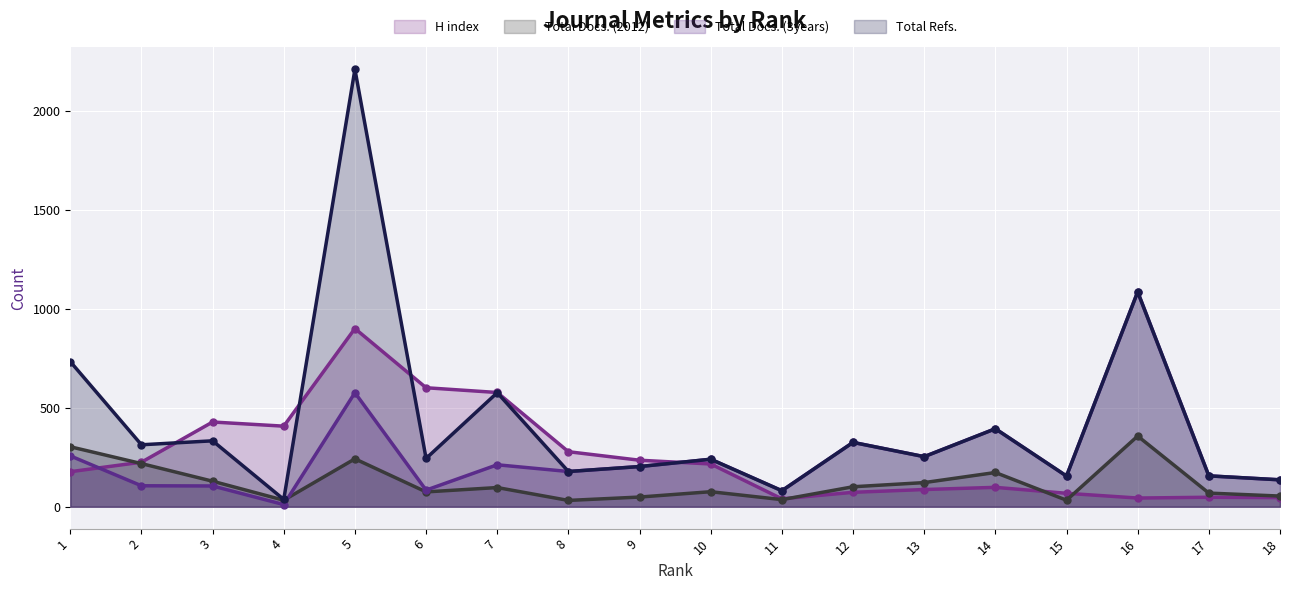

Which series ends up on top after the final intersection of Total Docs. (3years) and H index?

Total Docs. (3years)